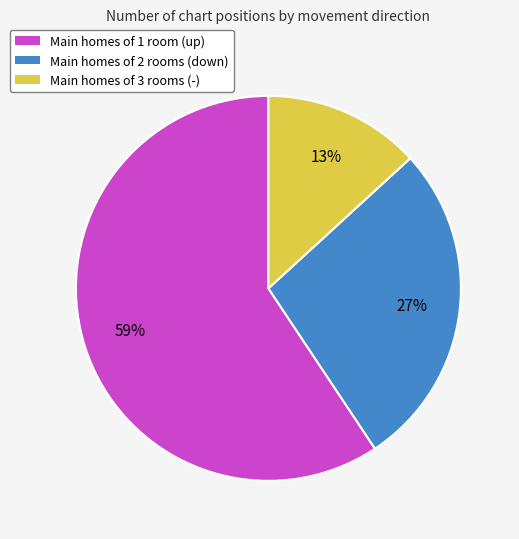

Is it true that Main homes of 3 rooms (-) is 13% of the pie?

True